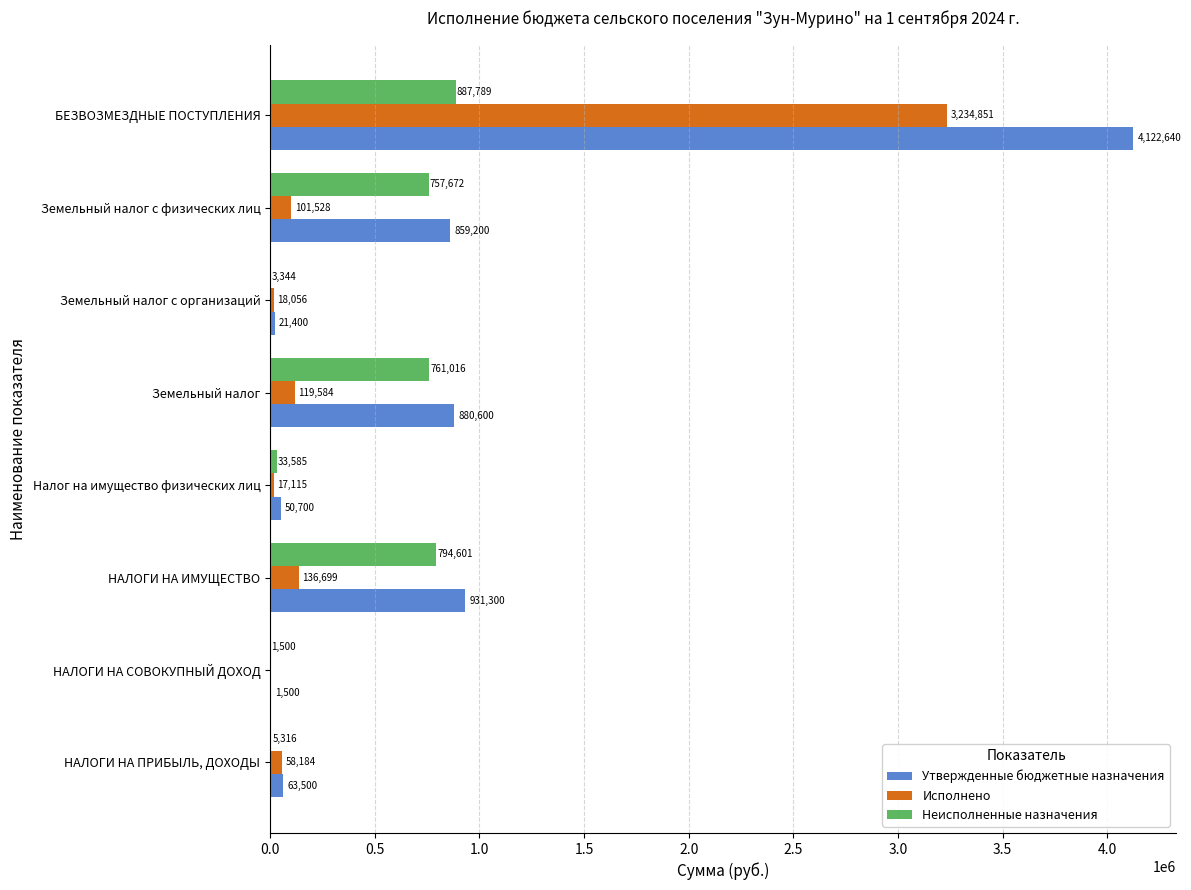

Count the number of data series in this chart.

3